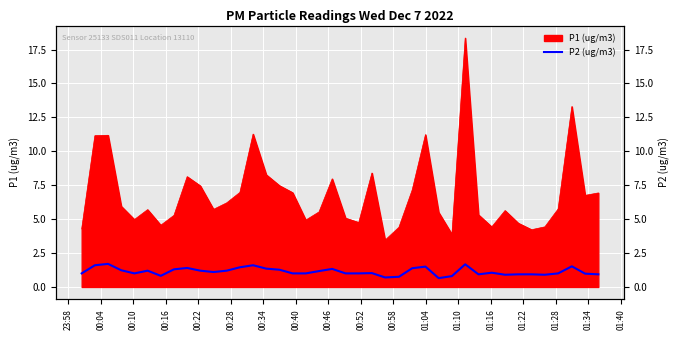

Where is the data nearest to the value 1?

23:58